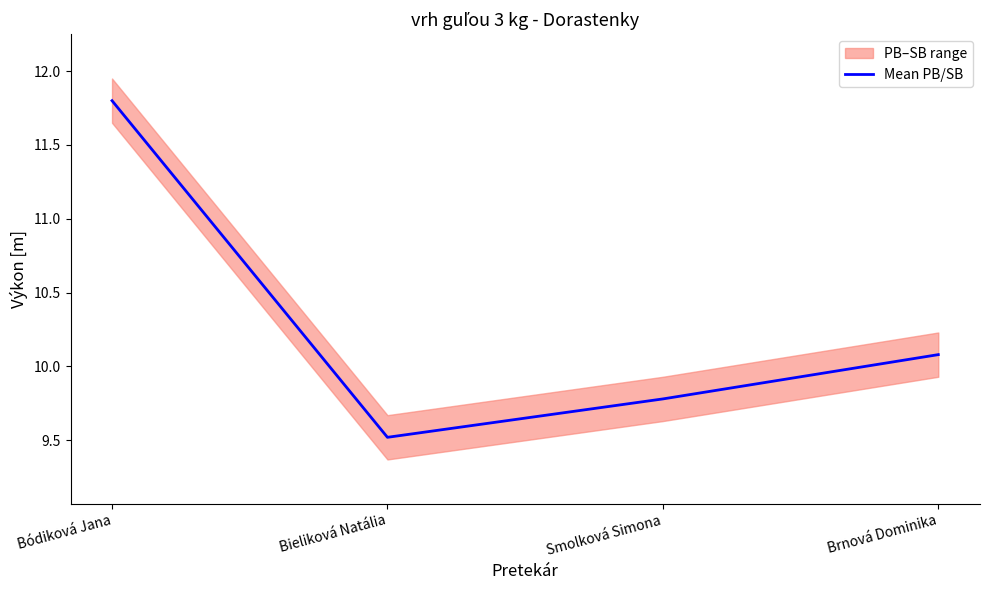

What is the label of the 3rd point from the right?

Bieliková Natália